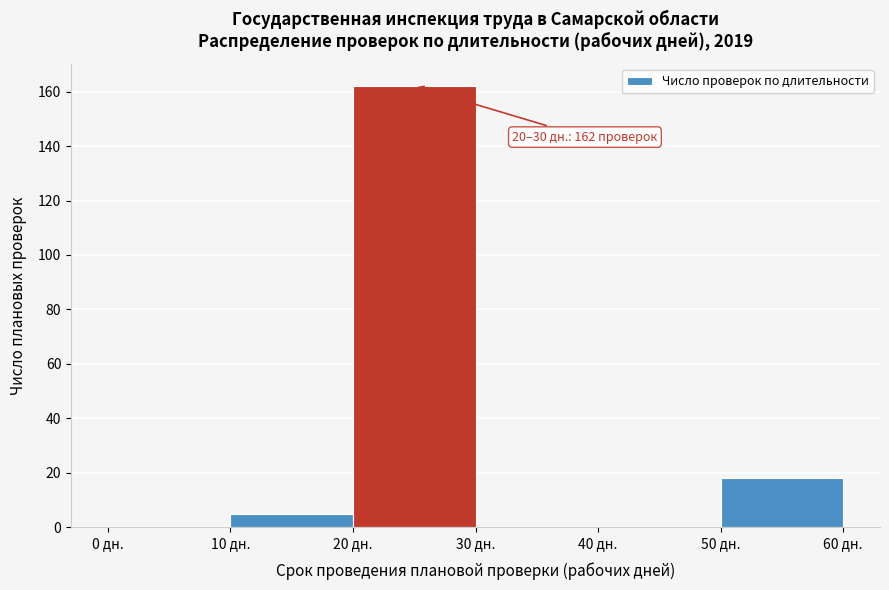

Which range on the x-axis has the tallest bar?

20 to 30